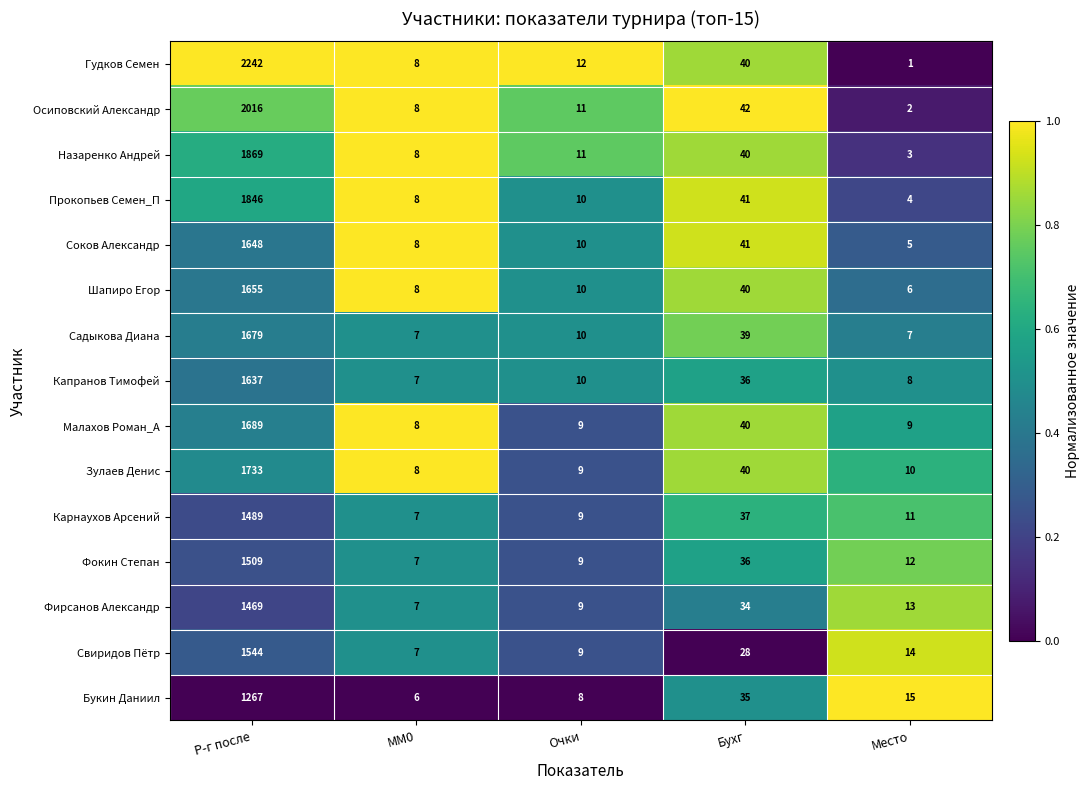

At which category is the sum across all series the highest?

Р-г после